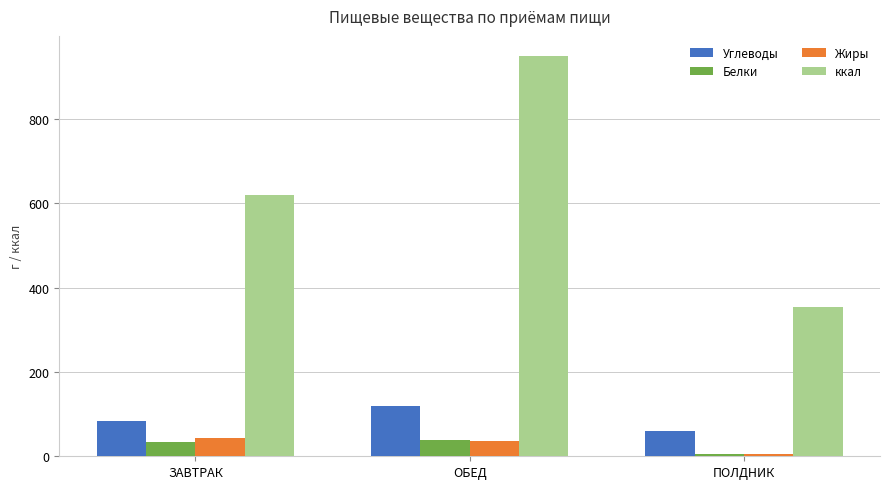

At which label does Белки first exceed 33?

ЗАВТРАК